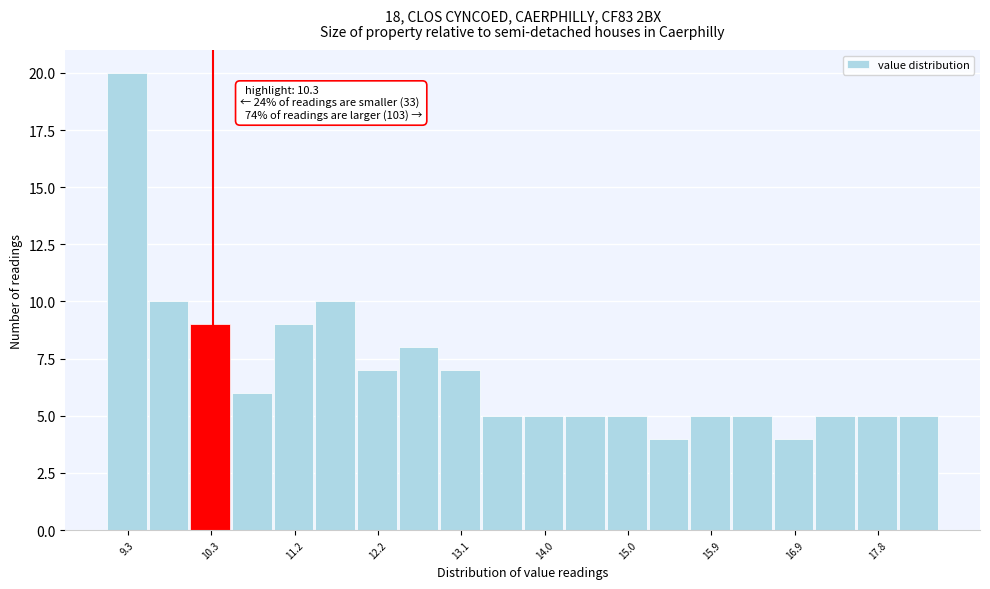

Which range on the x-axis has the tallest bar?

9.10 to 9.57